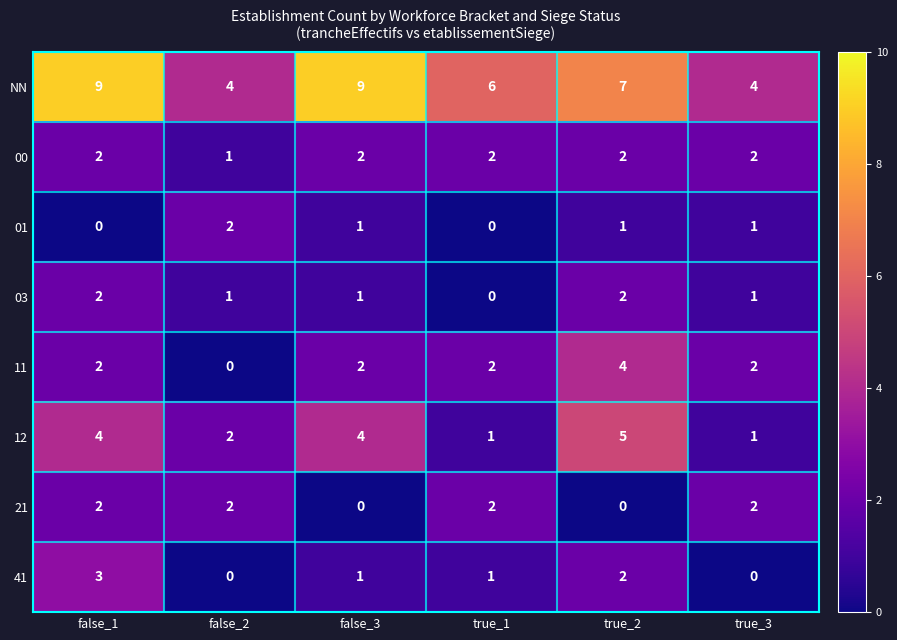

At which label does NN first exceed 7?

false_1